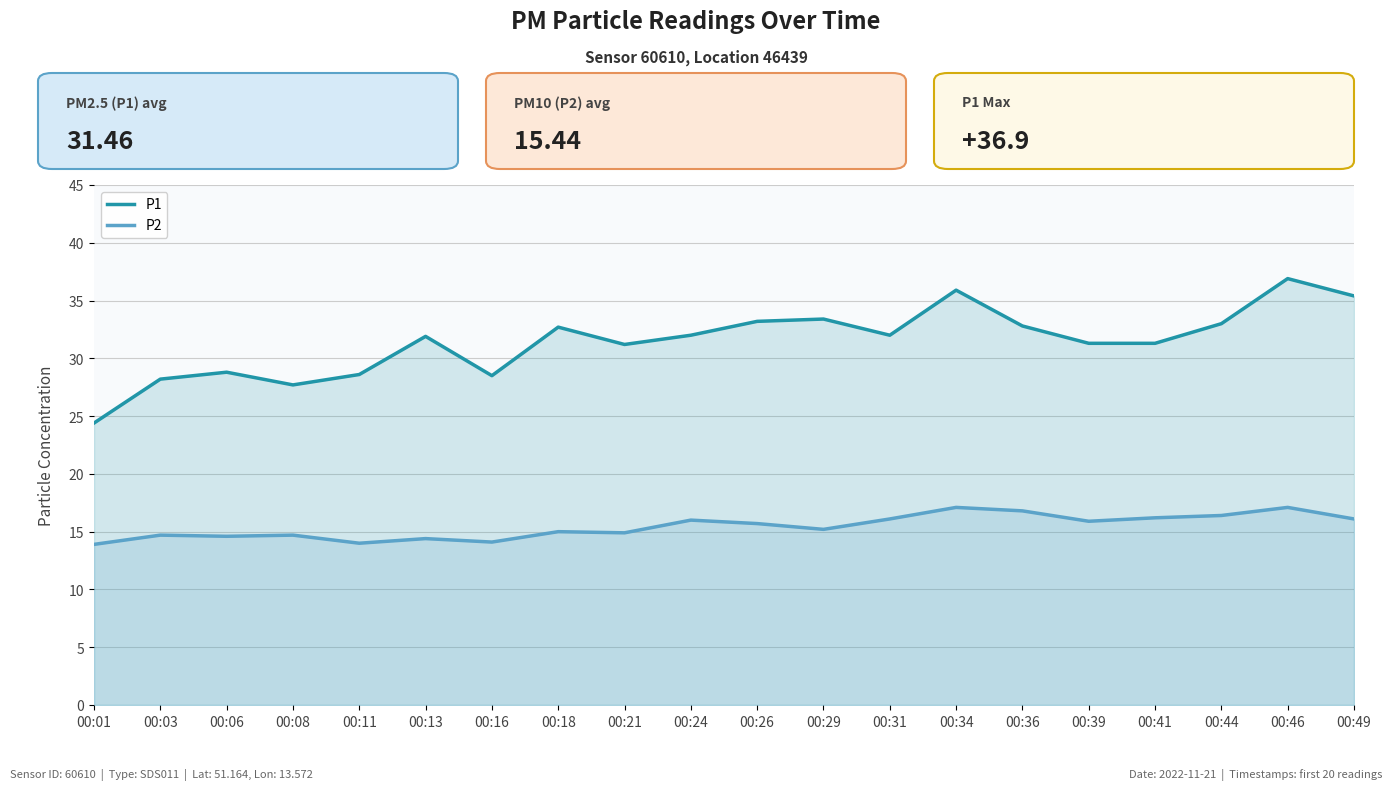

Does the chart display data point markers on the line(s)?

No